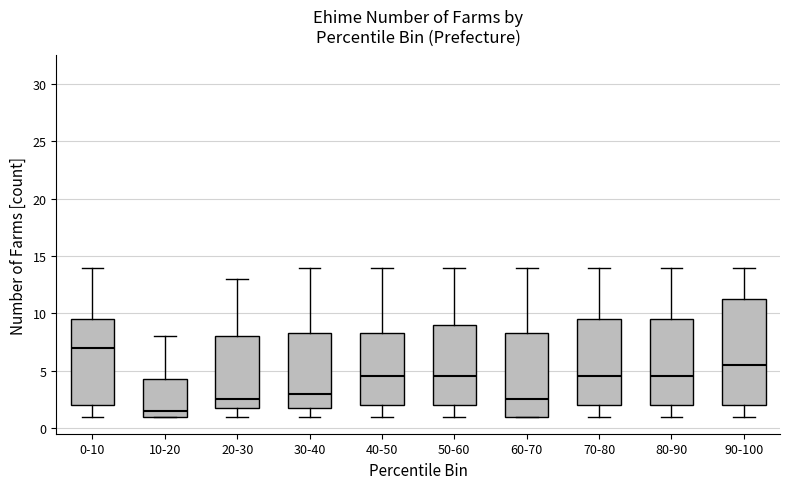

Reading left to right, transcribe this box plot: for each box, give where its median line is, the range the box spans, and where its two whiskers end, as read against the y-axis. The values are not printed on the chart, so give them approximately, as read against the axis.

0-10: median 7.0, box 2.0 to 9.5, whiskers 1.0 to 14.0
10-20: median 1.5, box 1.0 to 4.5, whiskers 1.0 to 8.0
20-30: median 2.5, box 2.0 to 8.0, whiskers 1.0 to 13.0
30-40: median 3.0, box 2.0 to 8.5, whiskers 1.0 to 14.0
40-50: median 4.5, box 2.0 to 8.5, whiskers 1.0 to 14.0
50-60: median 4.5, box 2.0 to 9.0, whiskers 1.0 to 14.0
60-70: median 2.5, box 1.0 to 8.5, whiskers 1.0 to 14.0
70-80: median 4.5, box 2.0 to 9.5, whiskers 1.0 to 14.0
80-90: median 4.5, box 2.0 to 9.5, whiskers 1.0 to 14.0
90-100: median 5.5, box 2.0 to 11.5, whiskers 1.0 to 14.0